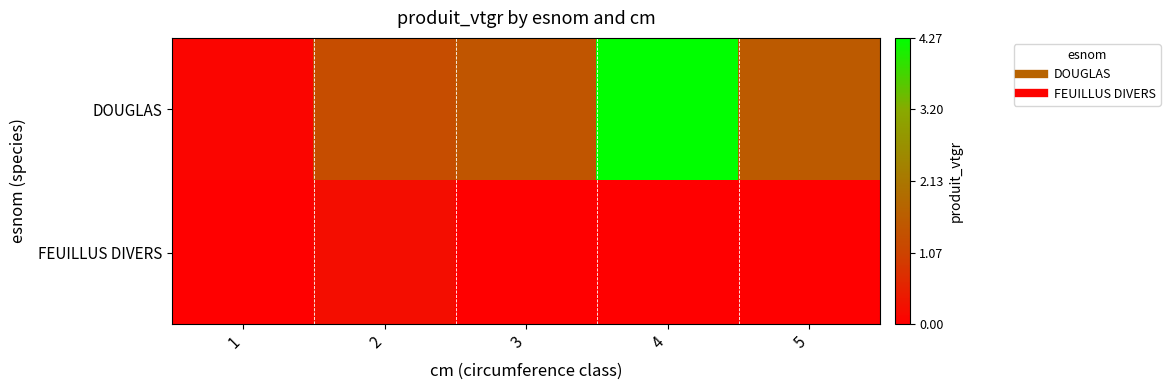

Reading left to right, extract all data points from this chart.

DOUGLAS: 1=0.1	2=1.3	3=1.4	4=4.3	5=1.5
FEUILLUS DIVERS: 1=0.0	2=0.2	3=0.0	4=0.0	5=0.0